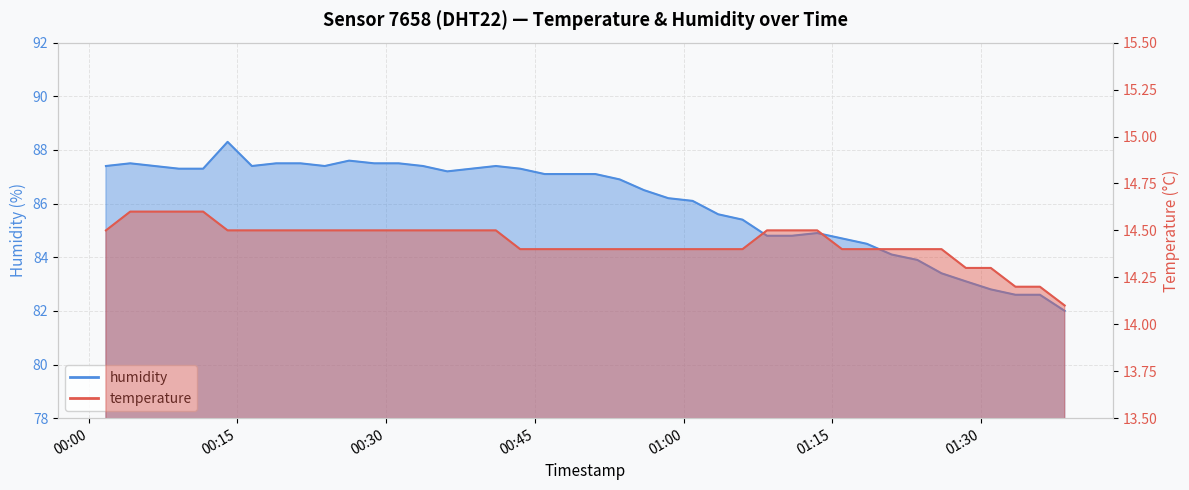

True or false: temperature and humidity intersect in this chart.

False